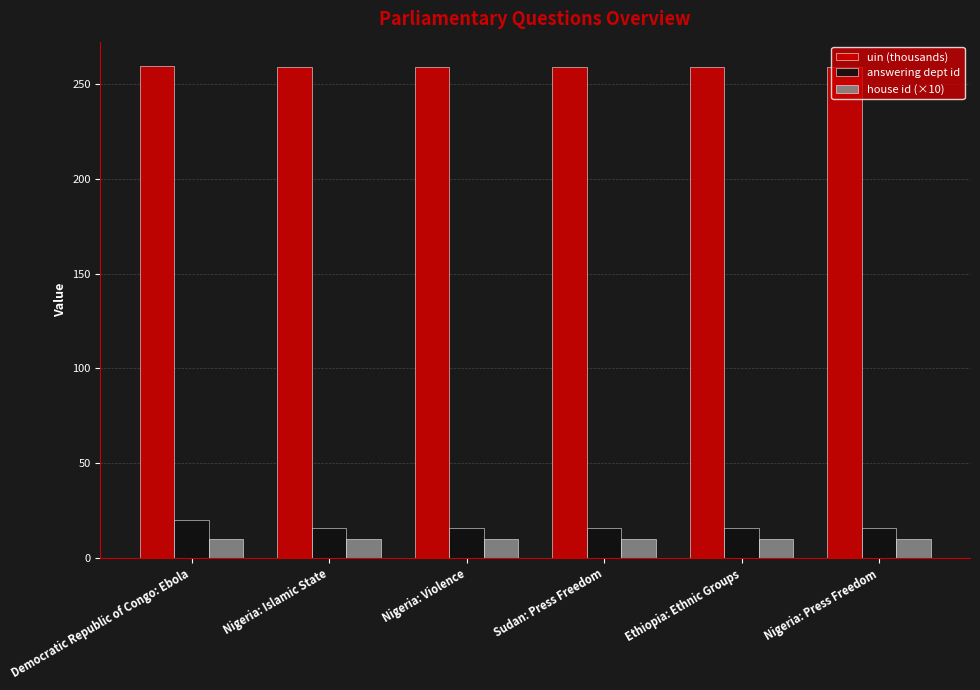

Read the house id (×10) value at Nigeria: Violence.

10.0